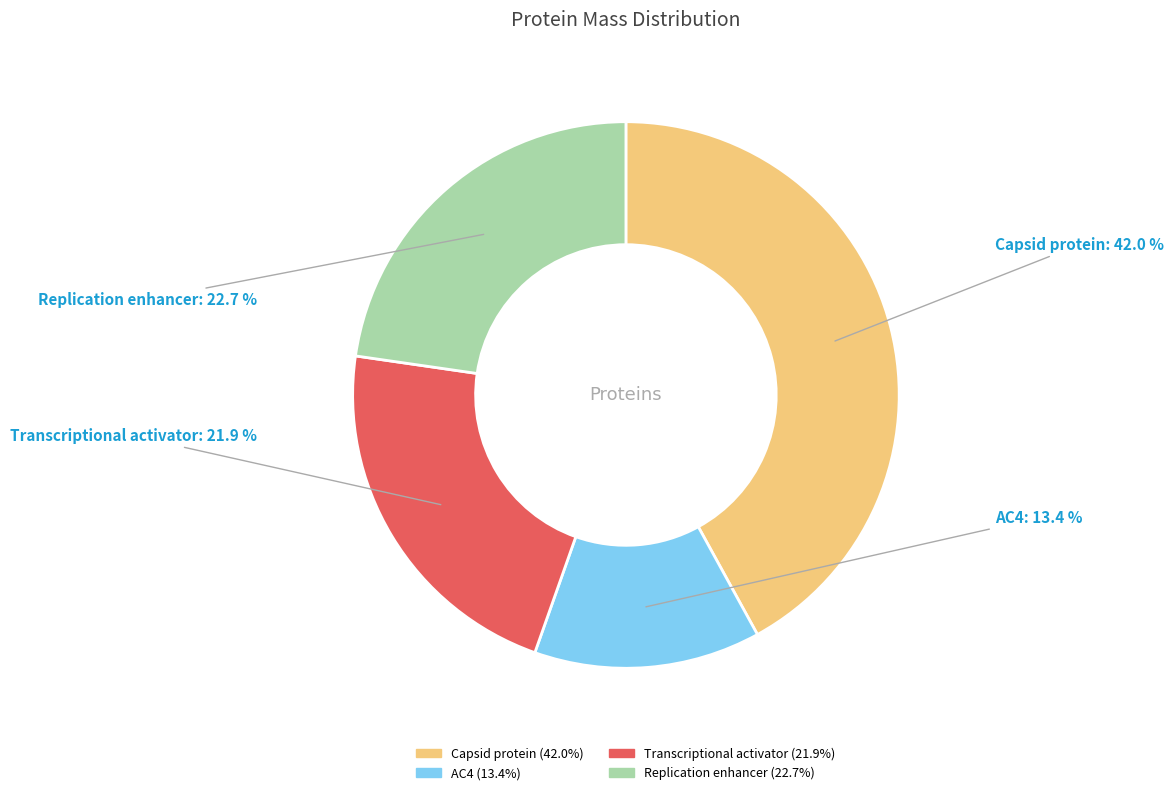

The Transcriptional activator slice represents 22% of the pie. True or false?

True